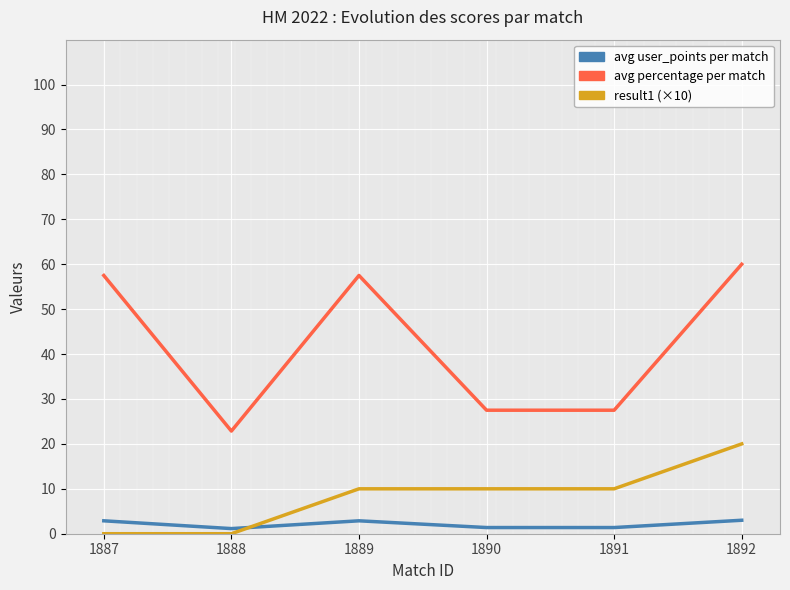

What is the sum of all avg percentage per match values?

252.9